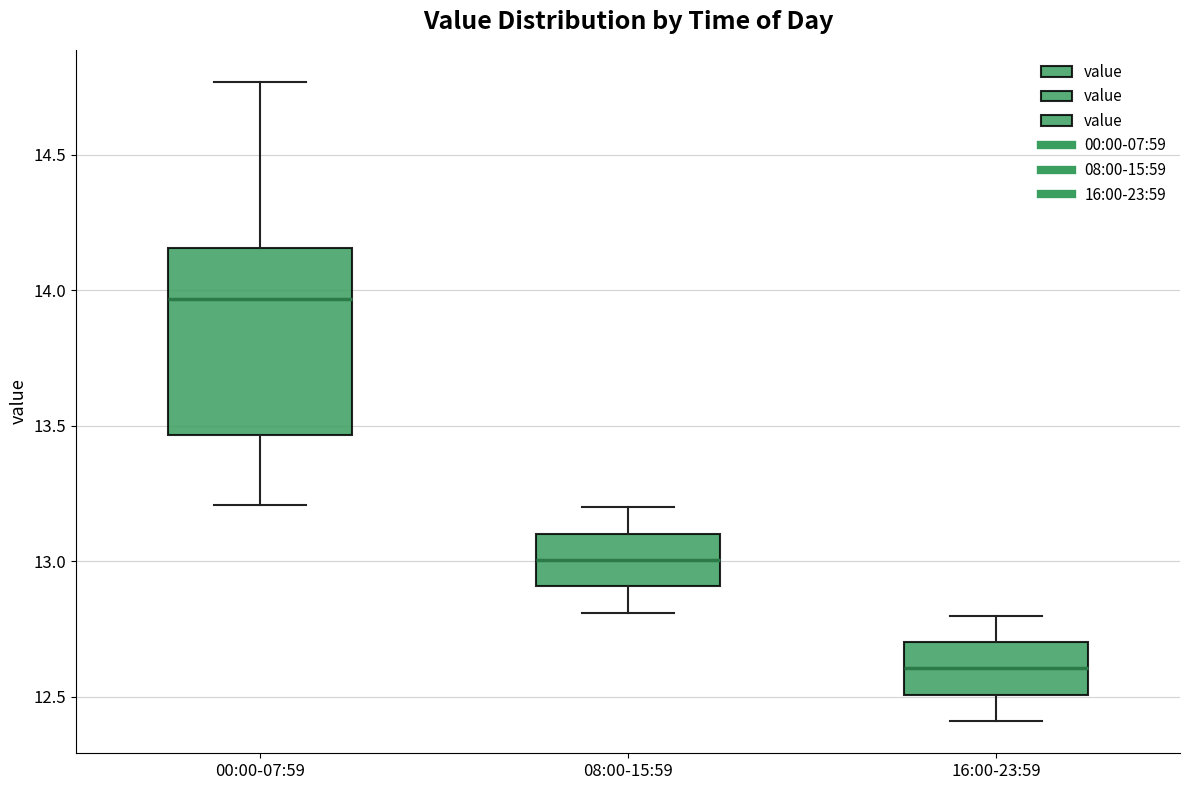

Reading left to right, read every box against the y-axis: the position of its median line, the range the box covers, and the ends of its whiskers. The values are not printed on the chart, so give them approximately, as read against the axis.

00:00-07:59: median 13.95, box 13.45 to 14.15, whiskers 13.20 to 14.75
08:00-15:59: median 13.00, box 12.90 to 13.10, whiskers 12.80 to 13.20
16:00-23:59: median 12.60, box 12.50 to 12.70, whiskers 12.40 to 12.80